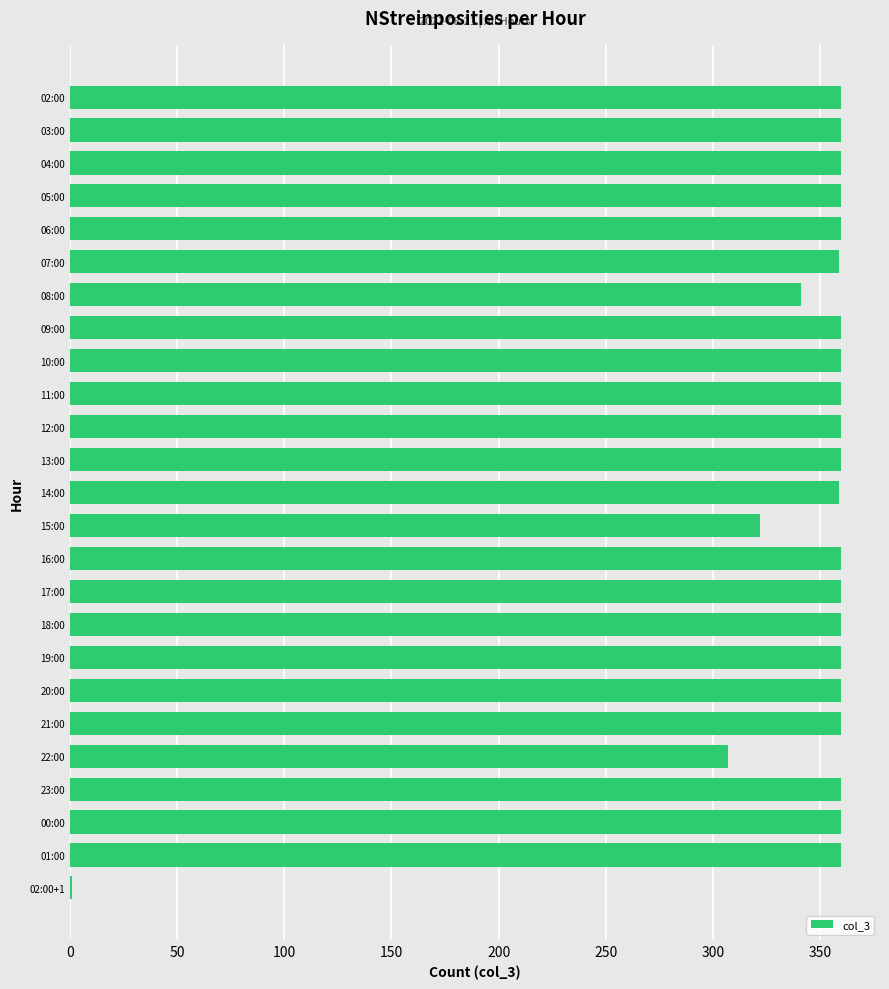

What is the average value?

341